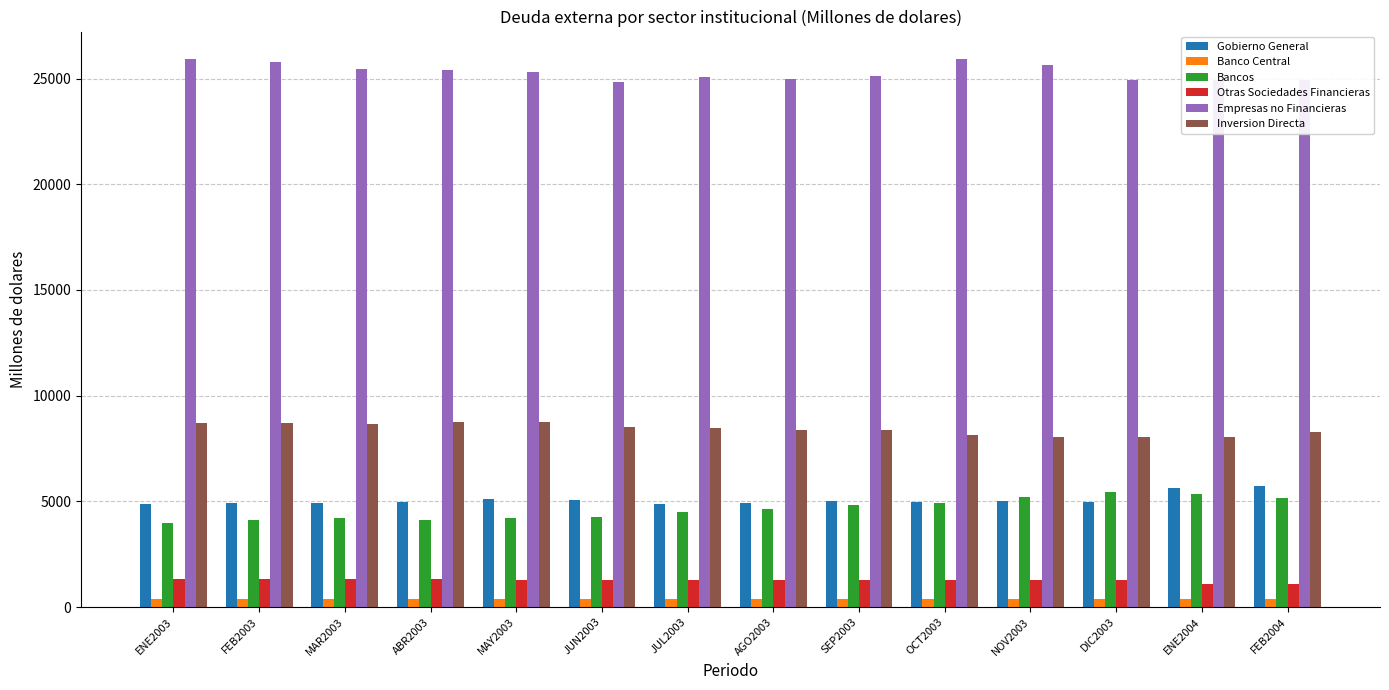

At how many categories does at least one series exceed 22271?

14